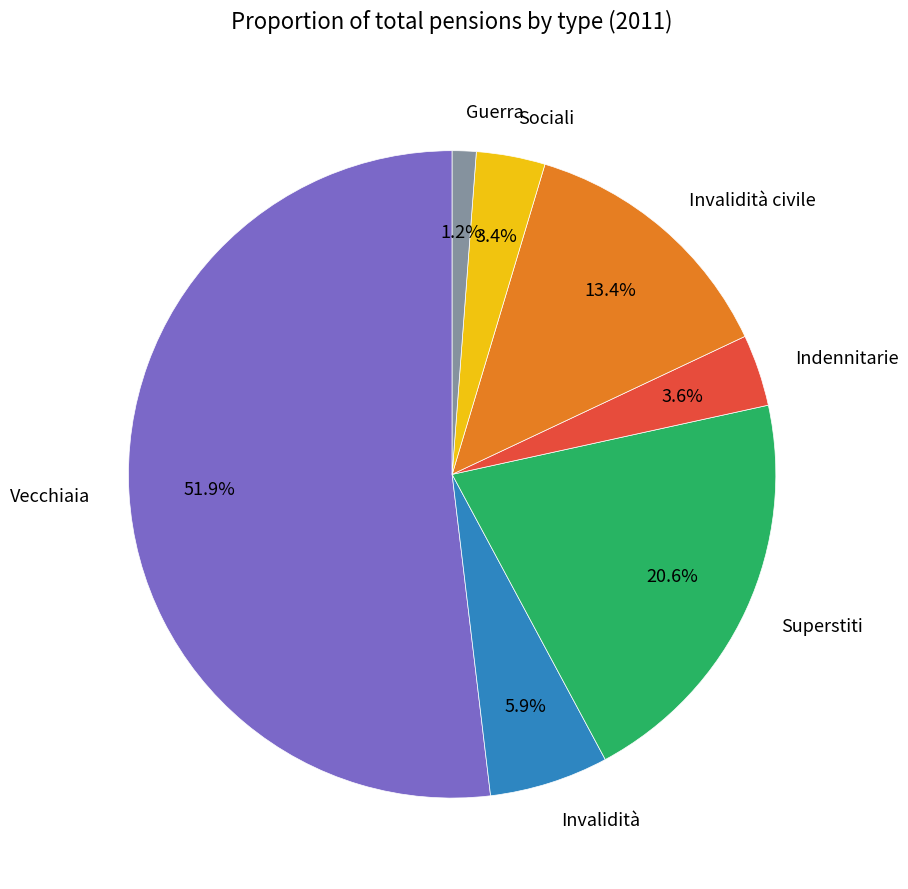

How much of the chart is everything except Guerra?

98.8%